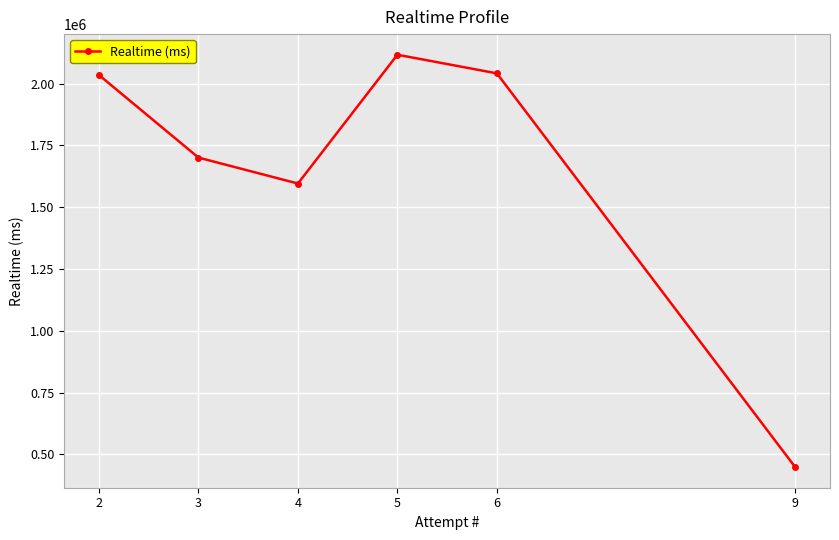

The value at 3 is 2575175. True or false?

False